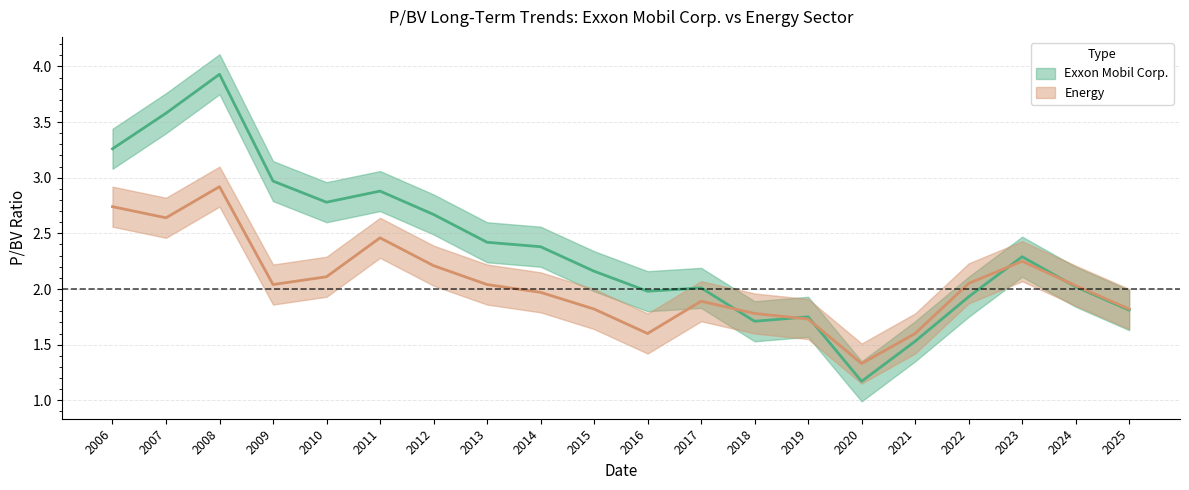

List the labels in order of Exxon Mobil Corp. value, smallest first.

2020, 2021, 2018, 2019, 2025, 2022, 2016, 2017, 2024, 2015, 2023, 2014, 2013, 2012, 2010, 2011, 2009, 2006, 2007, 2008